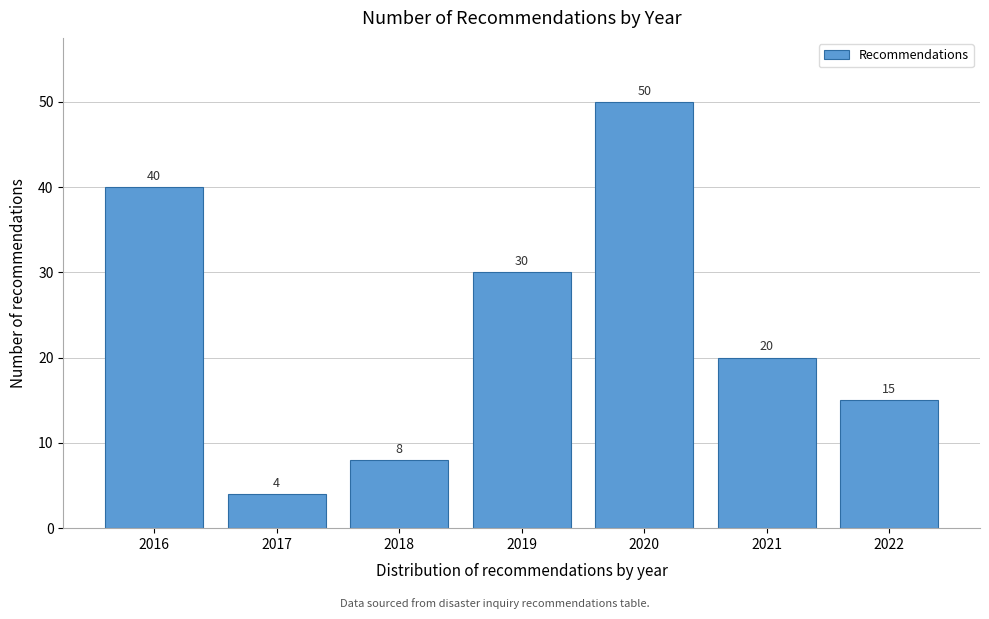

Reading left to right, transcribe all the data shown in this chart.

40	4	8	30	50	20	15